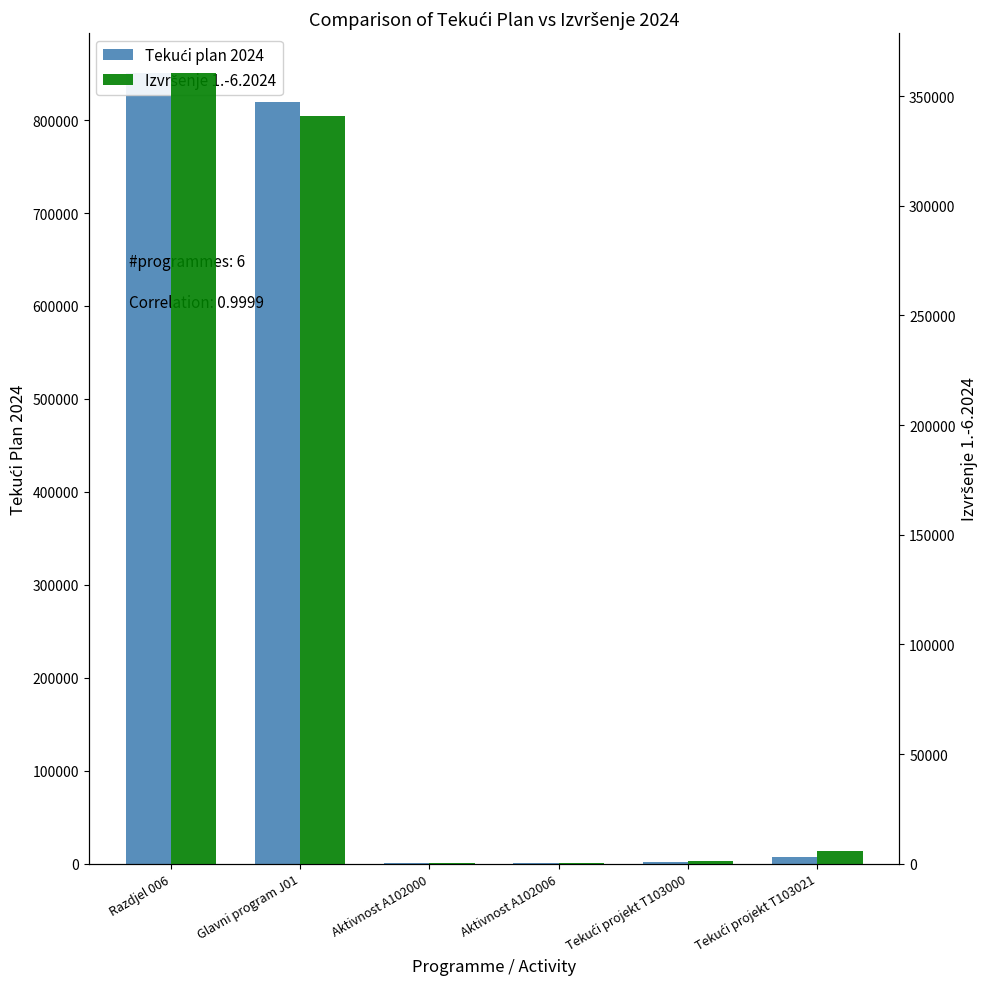

What is the sum of all Izvršenje 1.-6.2024 values?

708843.4